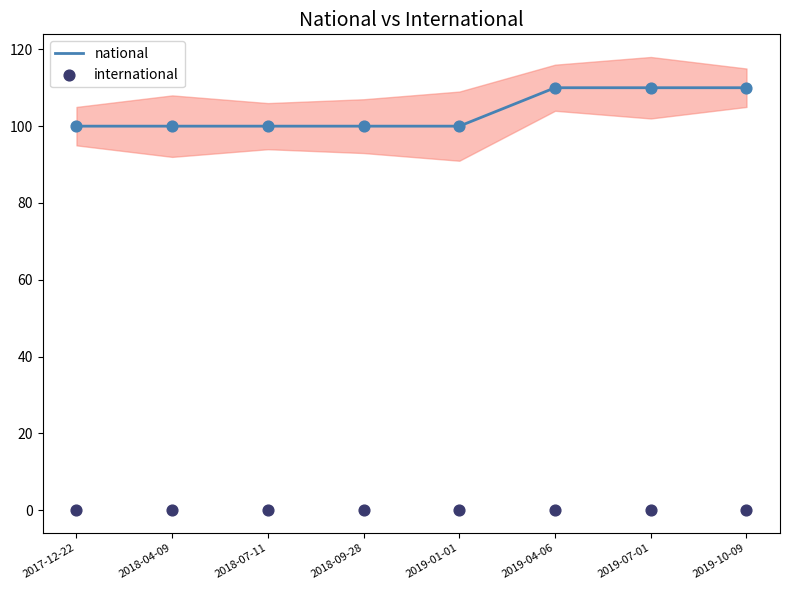

What are all the series names shown in the legend?

national, international